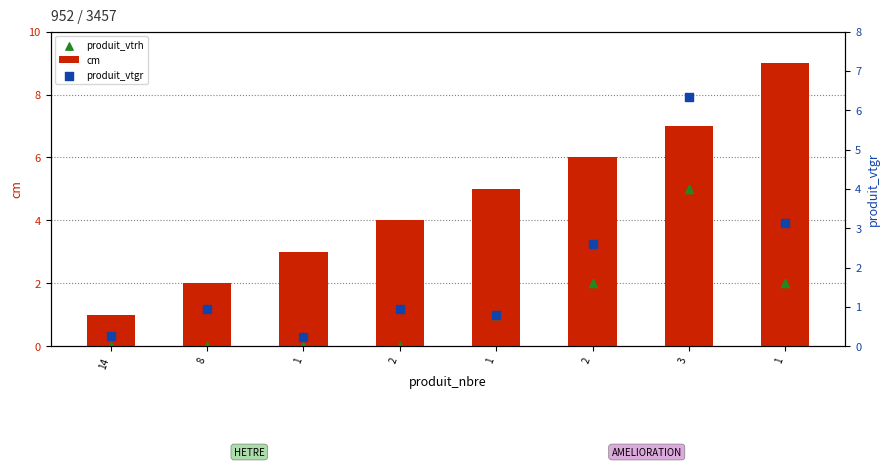

What is the total value across all series at 14?

1.3